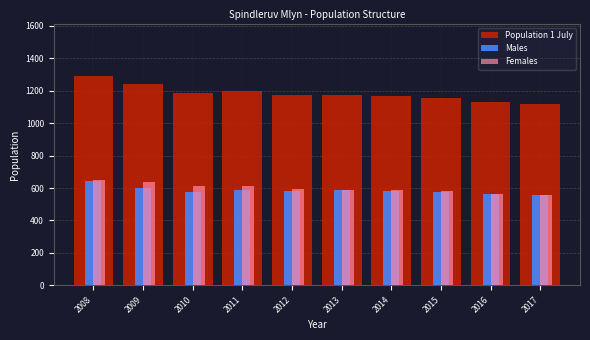

What is the lowest value of the Females series?

558